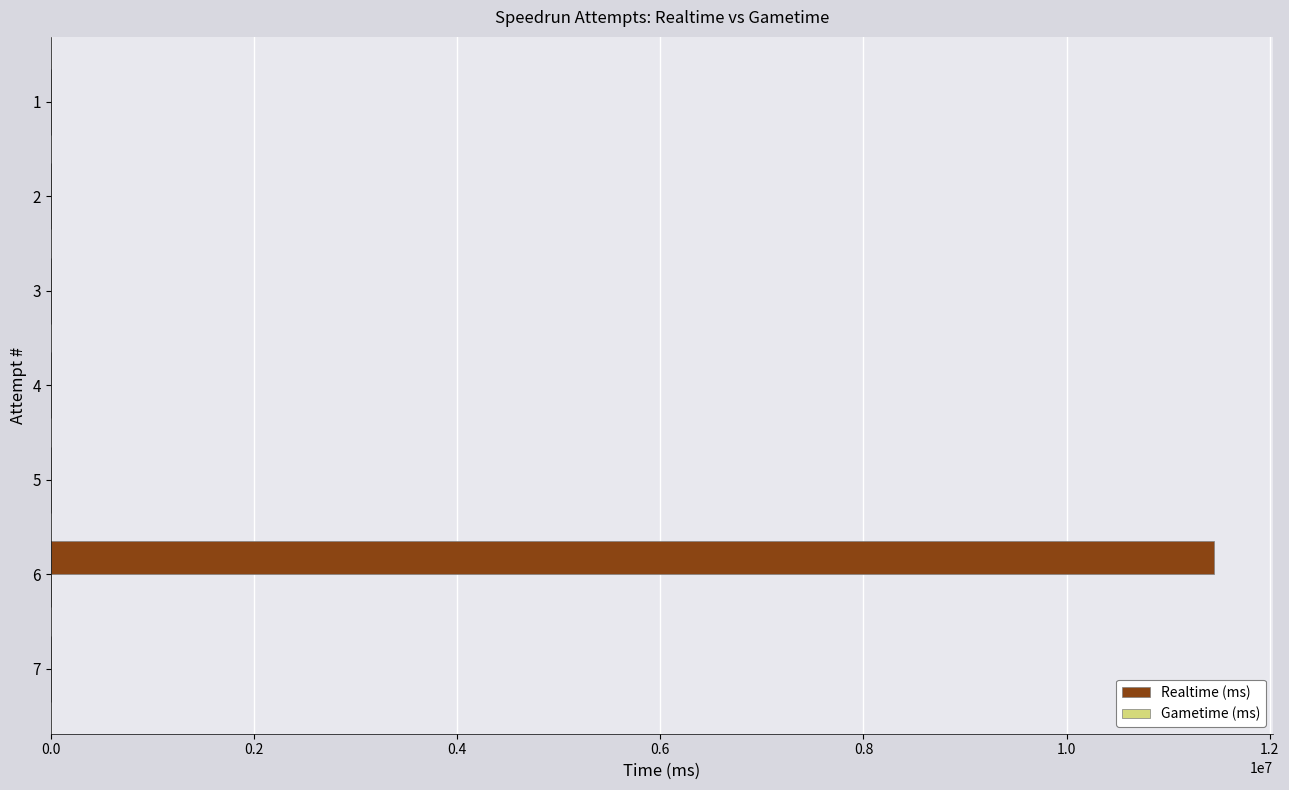

What is the sum of all values?

11455223